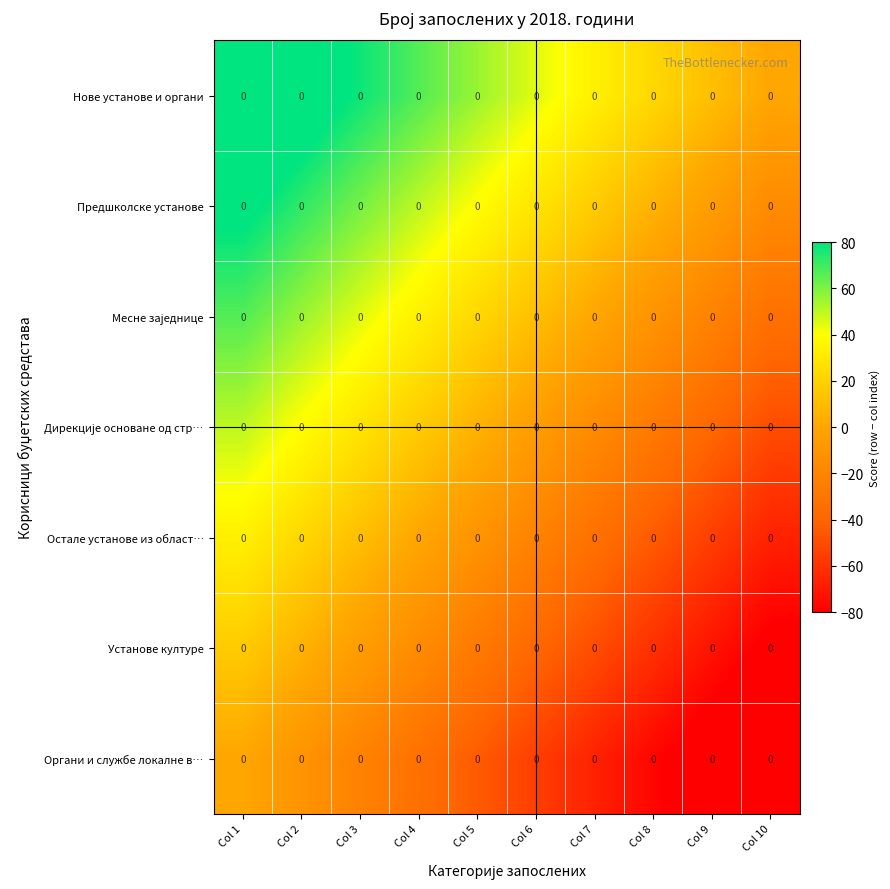

What is the difference between the highest and lowest values at Col 1?

100.0